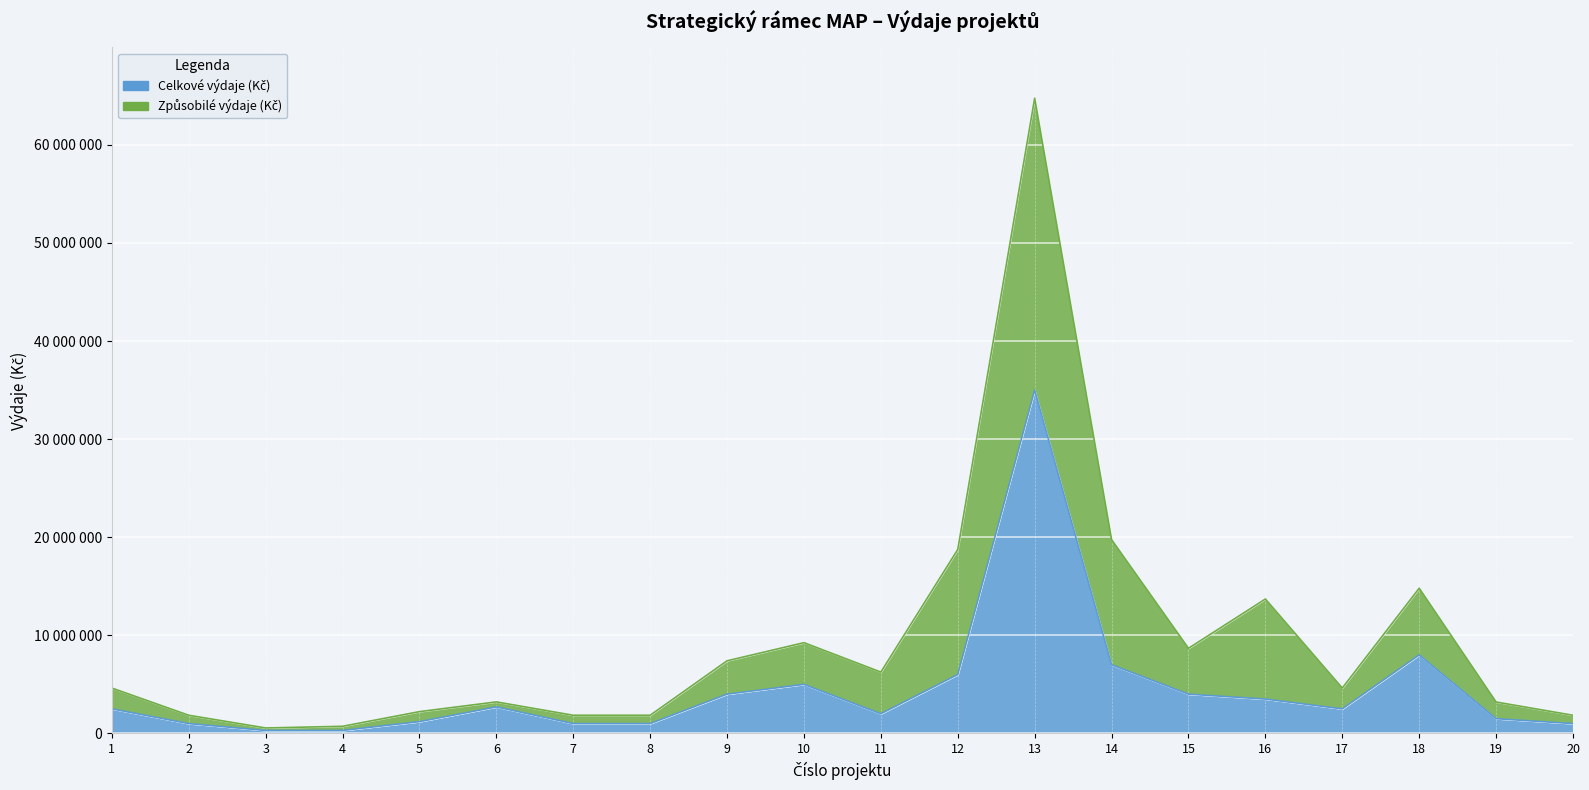

What is the difference between the values at 13 and 17?

32500000